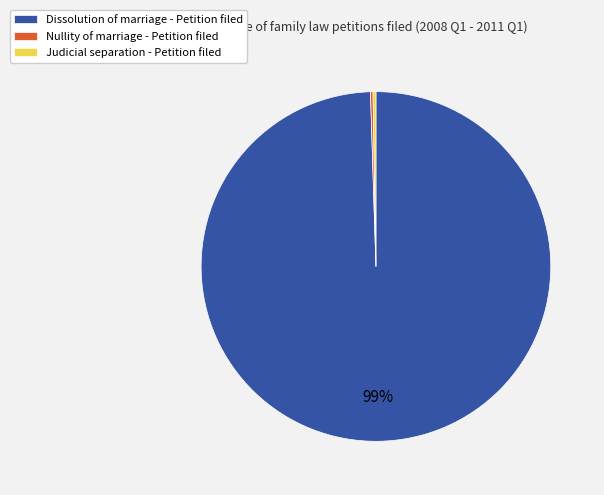

To the nearest percent, what is the average slice percentage?

33%